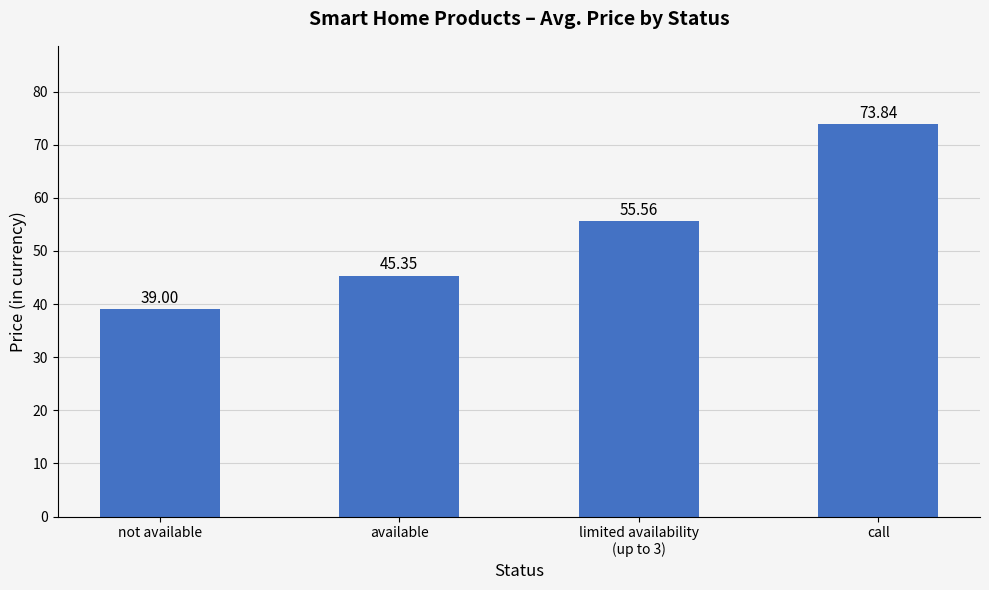

What is the label of the 3rd bar from the right?

available